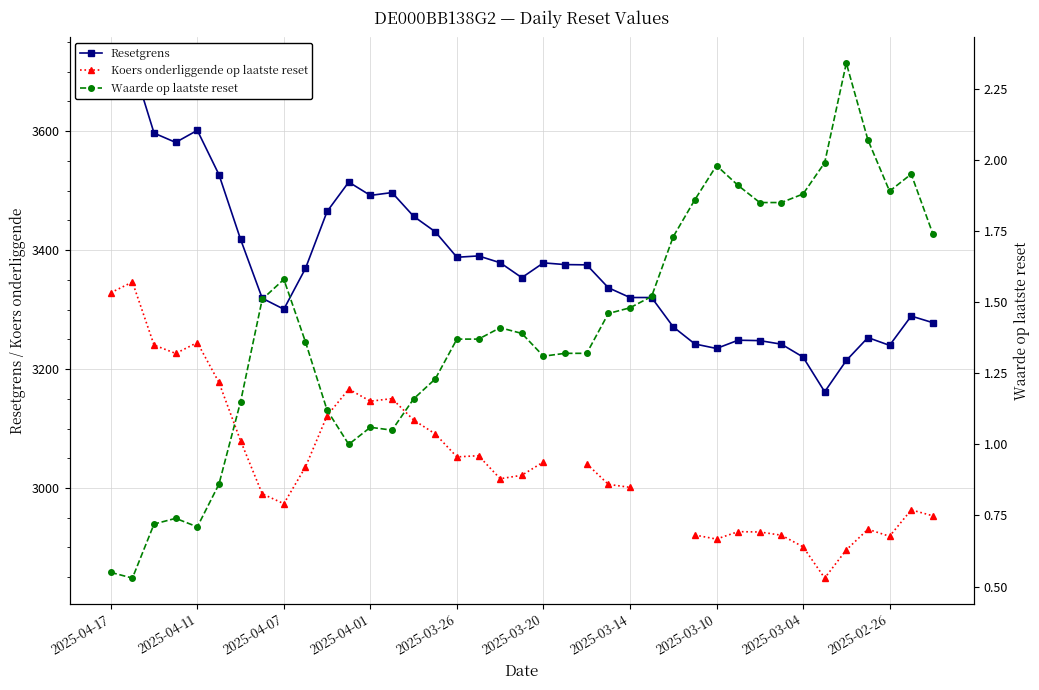

What is the smallest value displayed?

0.5